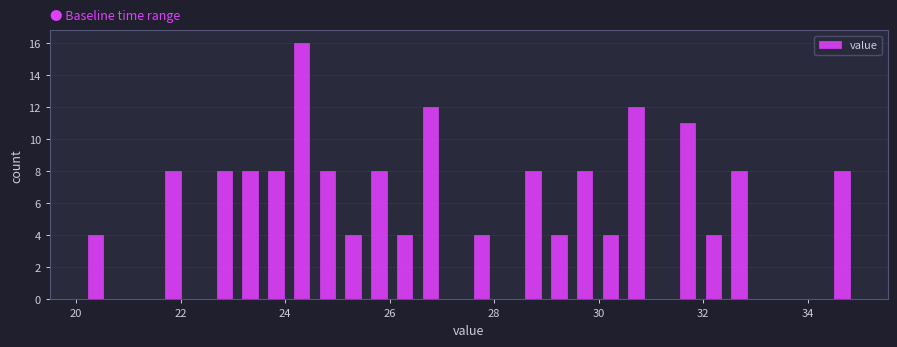

Read against the x-axis, roughly where is the centre of the tallest bar?

24.4